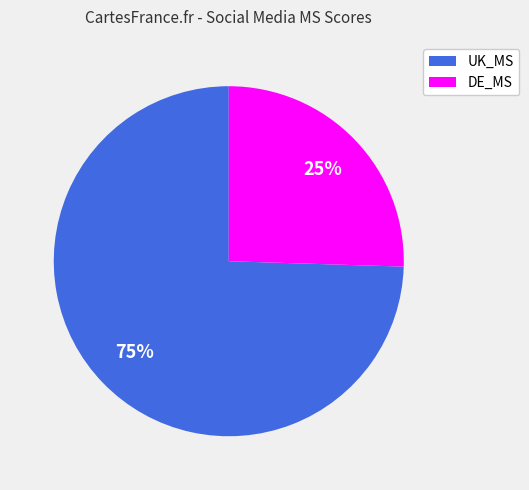

Count the number of slices in the pie.

2